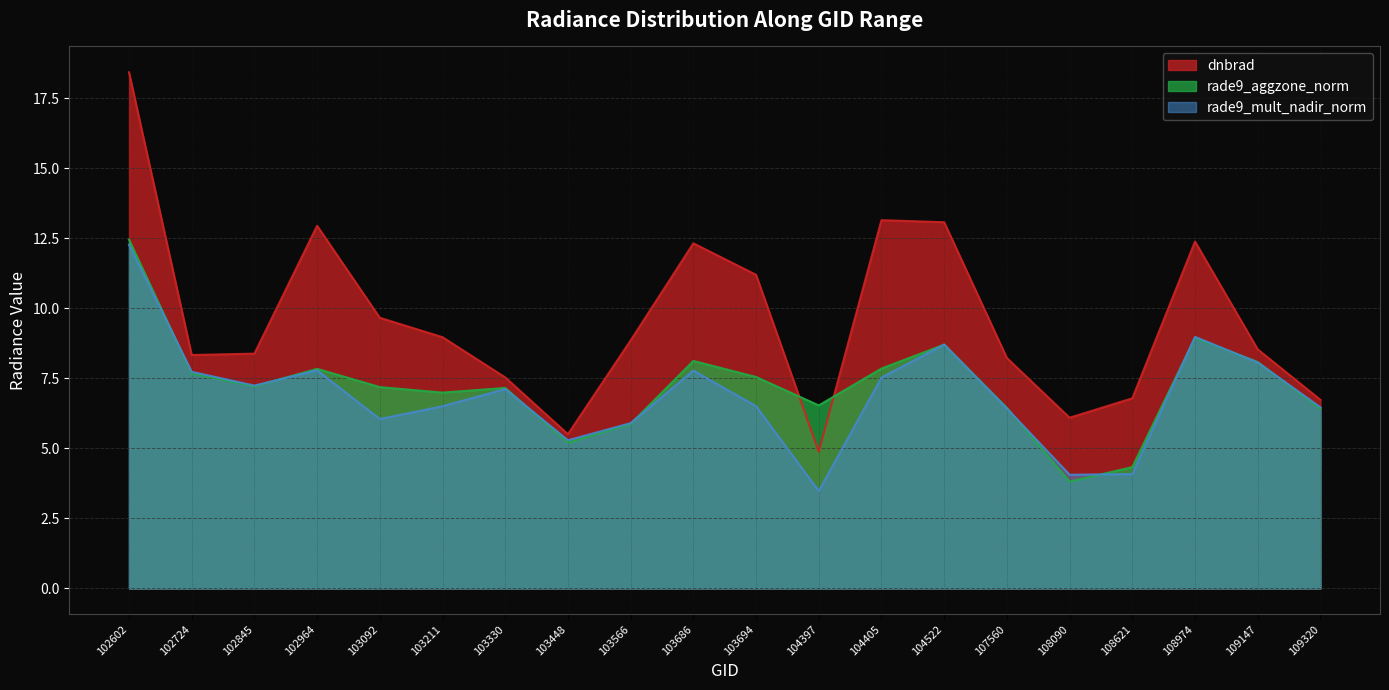

Reading left to right, transcribe all the data shown in this chart.

dnbrad: 102602=18.4	102724=8.3	102845=8.4	102964=12.9	103092=9.7	103211=9.0	103330=7.5	103448=5.5	103566=8.9	103686=12.3	103694=11.2	104397=4.9	104405=13.2	104522=13.1	107560=8.2	108090=6.1	108621=6.8	108974=12.4	109147=8.5	109320=6.7
rade9_aggzone_norm: 102602=12.5	102724=7.7	102845=7.2	102964=7.8	103092=7.2	103211=7.0	103330=7.2	103448=5.2	103566=5.9	103686=8.1	103694=7.6	104397=6.5	104405=7.9	104522=8.7	107560=6.4	108090=3.8	108621=4.3	108974=8.9	109147=8.1	109320=6.4
rade9_mult_nadir_norm: 102602=12.3	102724=7.7	102845=7.2	102964=7.8	103092=6.1	103211=6.5	103330=7.1	103448=5.3	103566=5.9	103686=7.8	103694=6.5	104397=3.5	104405=7.5	104522=8.7	107560=6.4	108090=4.1	108621=4.1	108974=9.0	109147=8.1	109320=6.5